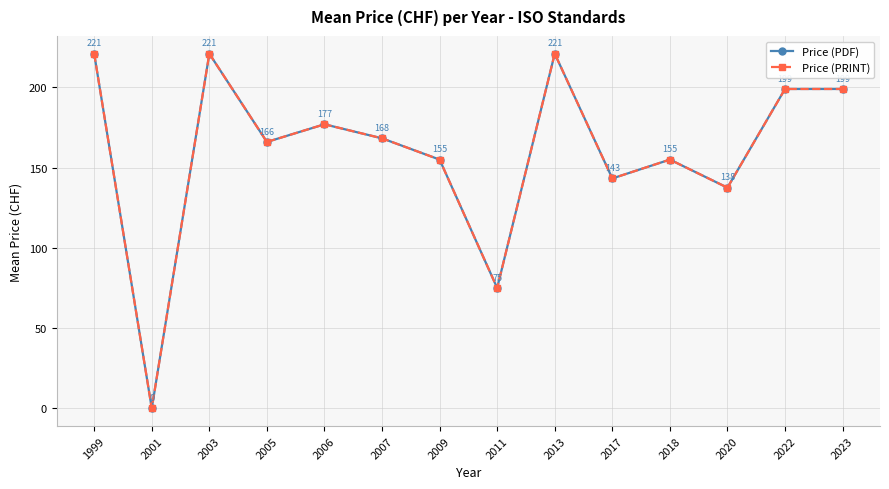

What is the sum of the Price (PDF) values at 2007 and 2018?

323.2